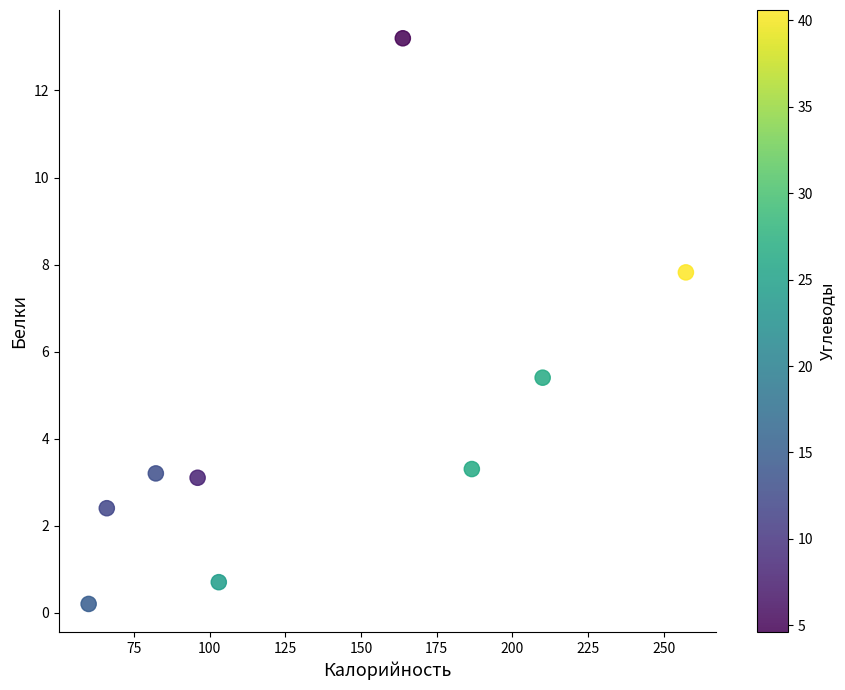

What Y value in the scatter plot is closest to 6?

5.4